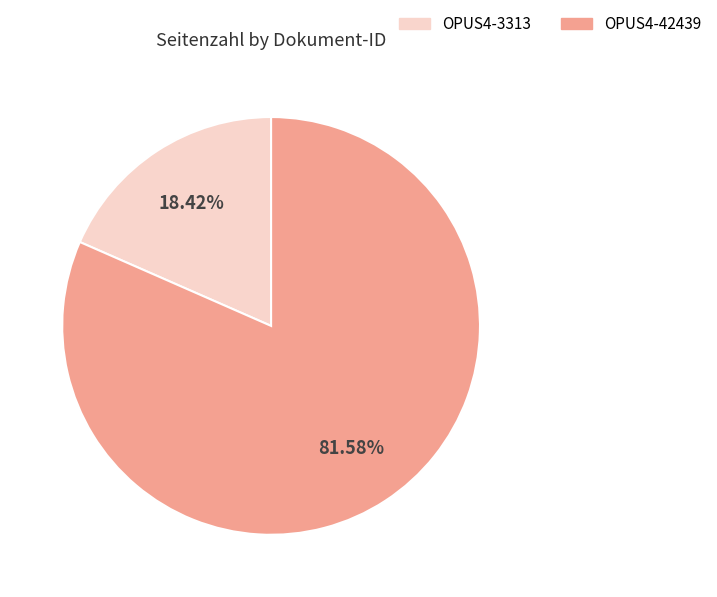

Which has a higher value, OPUS4-3313 or OPUS4-42439?

OPUS4-42439